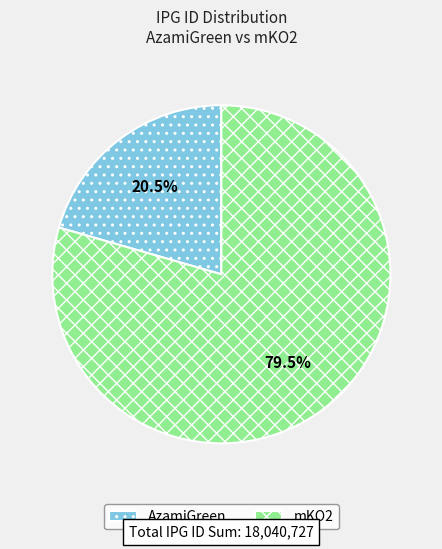

Which category has the biggest portion of the pie?

mKO2